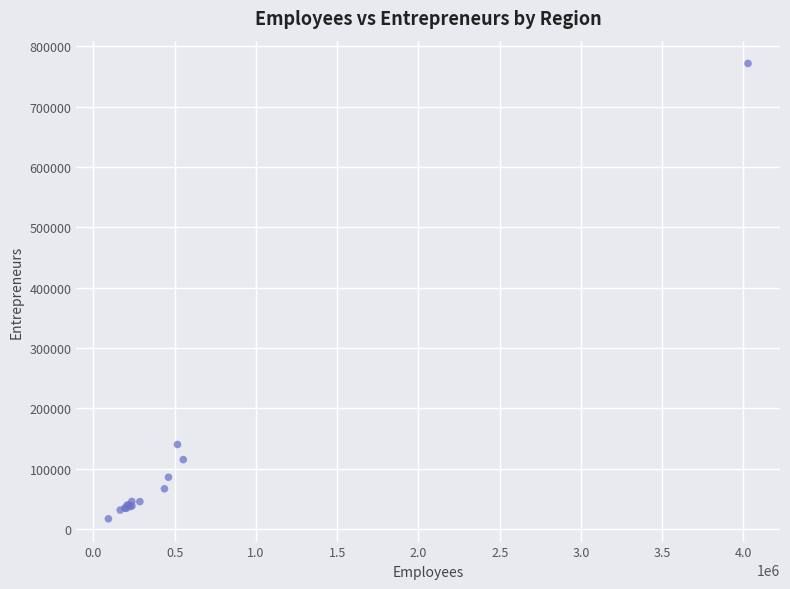

What Y value in the scatter plot is closest to 394381?

140179